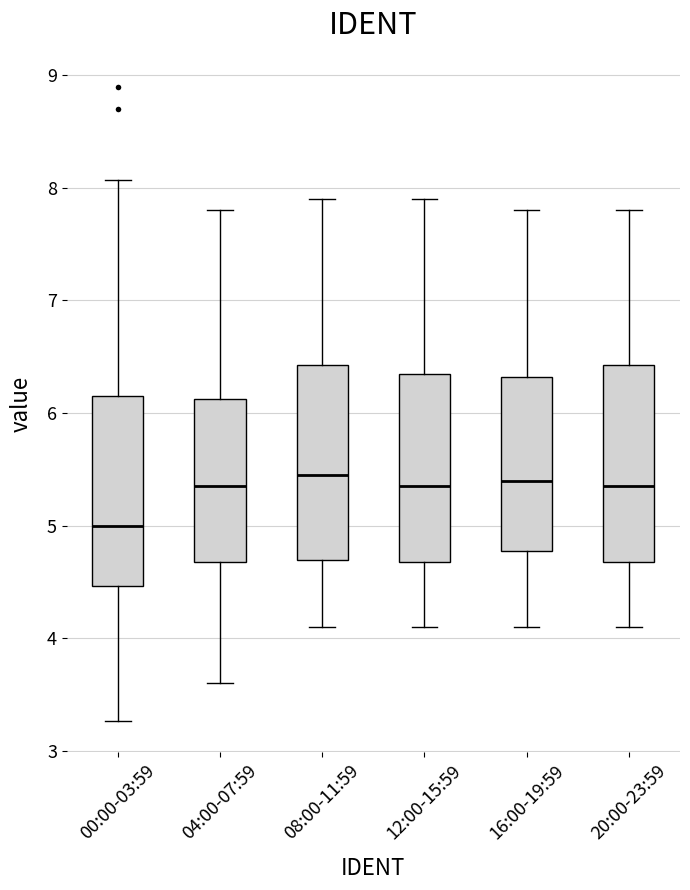

Reading left to right, transcribe this box plot: for each box, give where its median line is, the range the box spans, and where its two whiskers end, as read against the y-axis. The values are not printed on the chart, so give them approximately, as read against the axis.

00:00-03:59: median 5.0, box 4.5 to 6.2, whiskers 3.3 to 8.1
04:00-07:59: median 5.4, box 4.7 to 6.1, whiskers 3.6 to 7.8
08:00-11:59: median 5.5, box 4.7 to 6.4, whiskers 4.1 to 7.9
12:00-15:59: median 5.4, box 4.7 to 6.4, whiskers 4.1 to 7.9
16:00-19:59: median 5.4, box 4.8 to 6.3, whiskers 4.1 to 7.8
20:00-23:59: median 5.4, box 4.7 to 6.4, whiskers 4.1 to 7.8